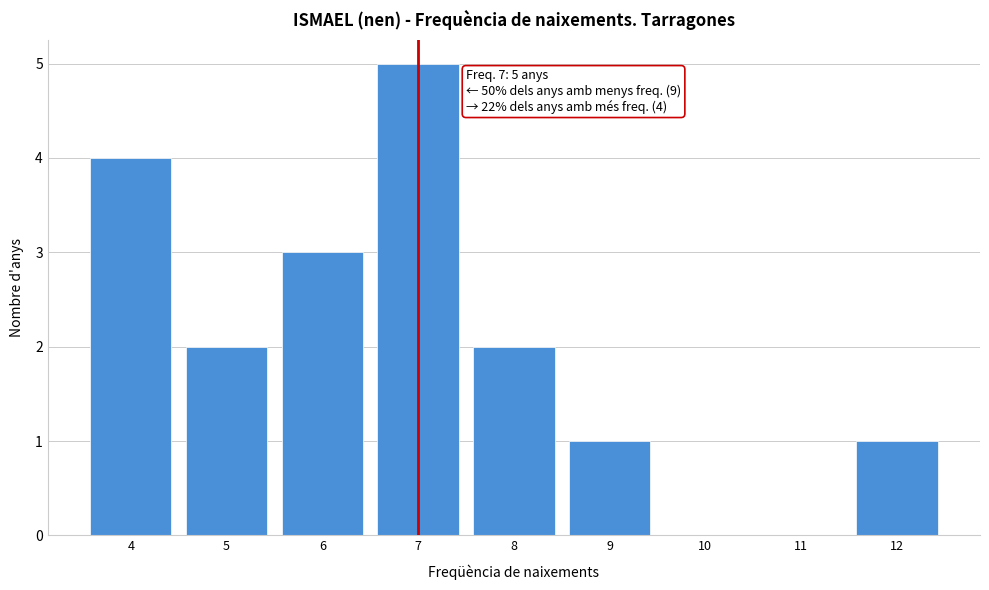

Which range on the x-axis has the tallest bar?

6.5 to 7.5